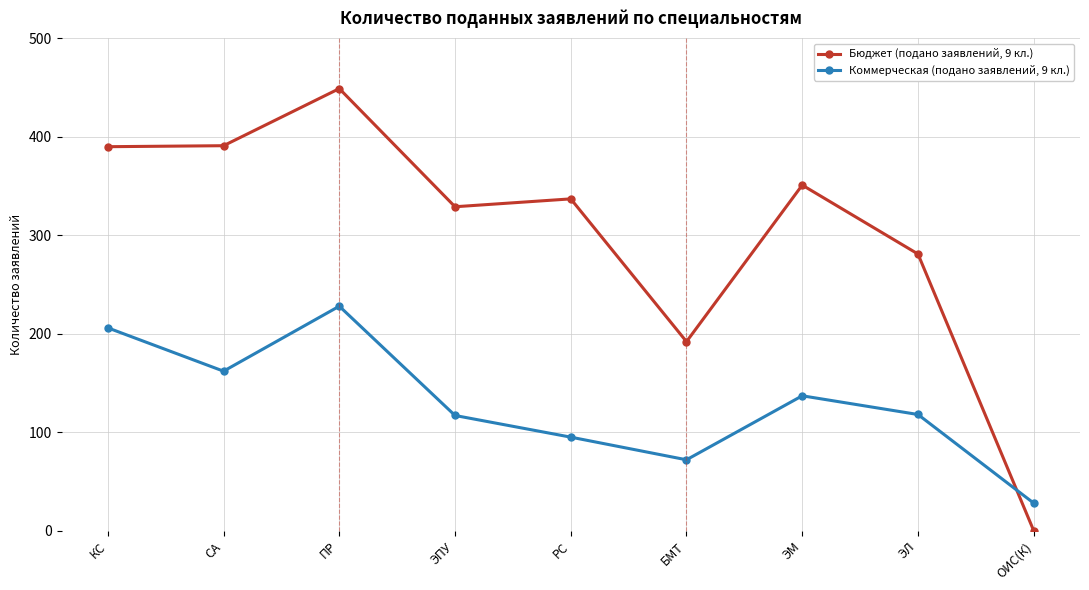

True or false: Коммерческая (подано заявлений, 9 кл.) has more than 1 points higher than both neighbors.

True